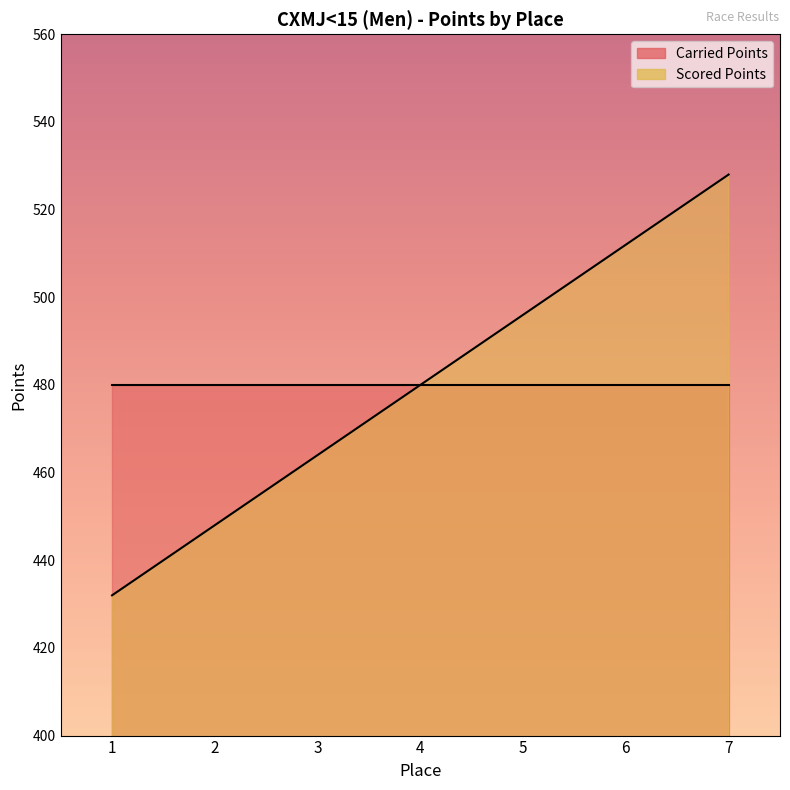

List the labels in order of value, largest first.

7, 6, 5, 4, 3, 2, 1